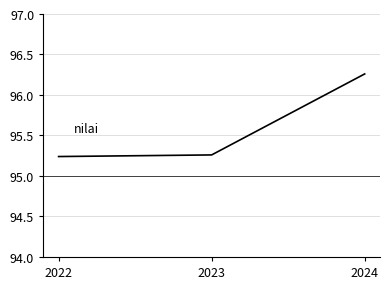

Does the chart have visible grid lines?

Yes